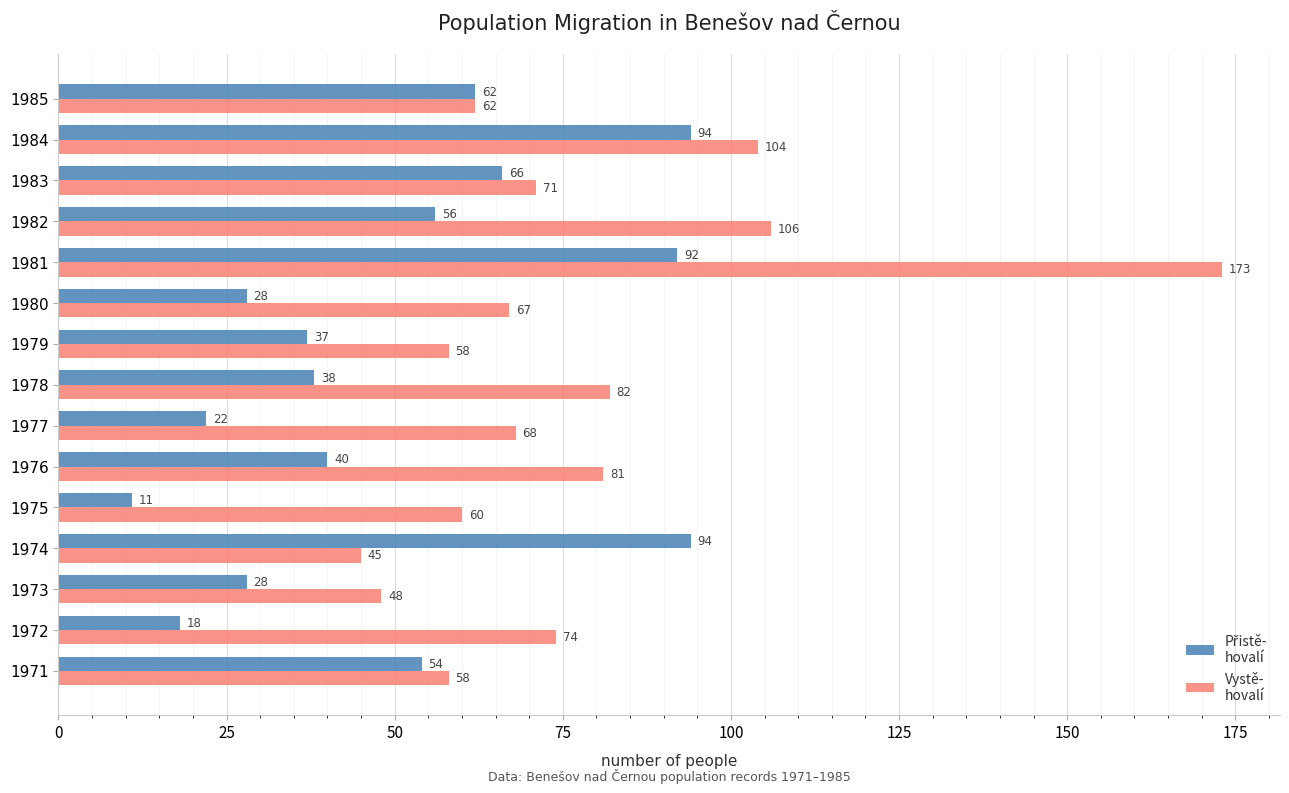

Which label corresponds to the largest value in the chart?

1981